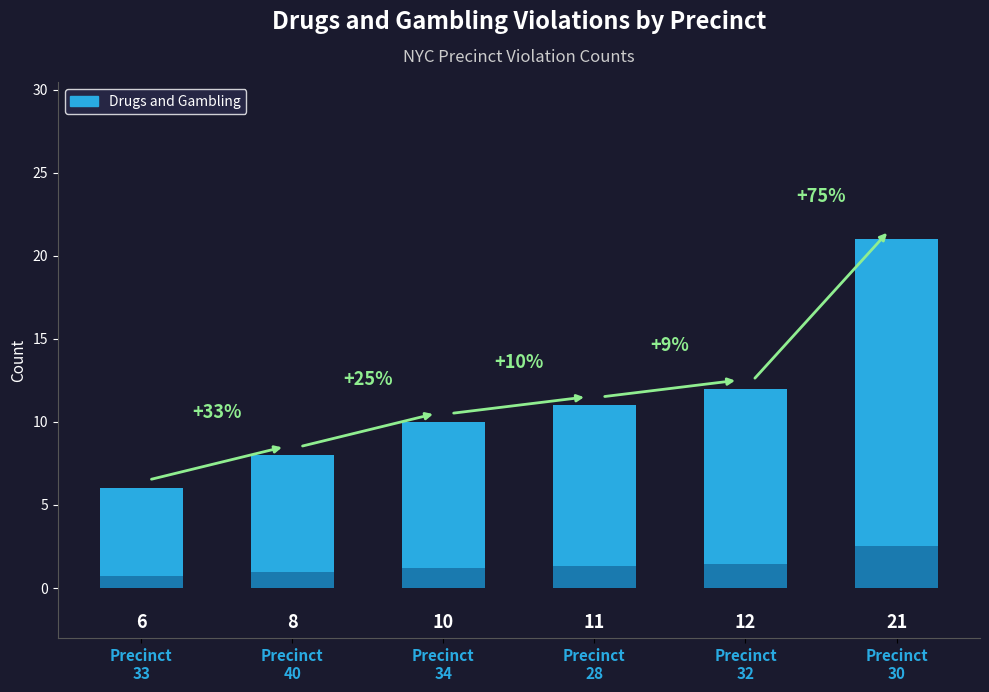

The value at Precinct
33 is 3. True or false?

False